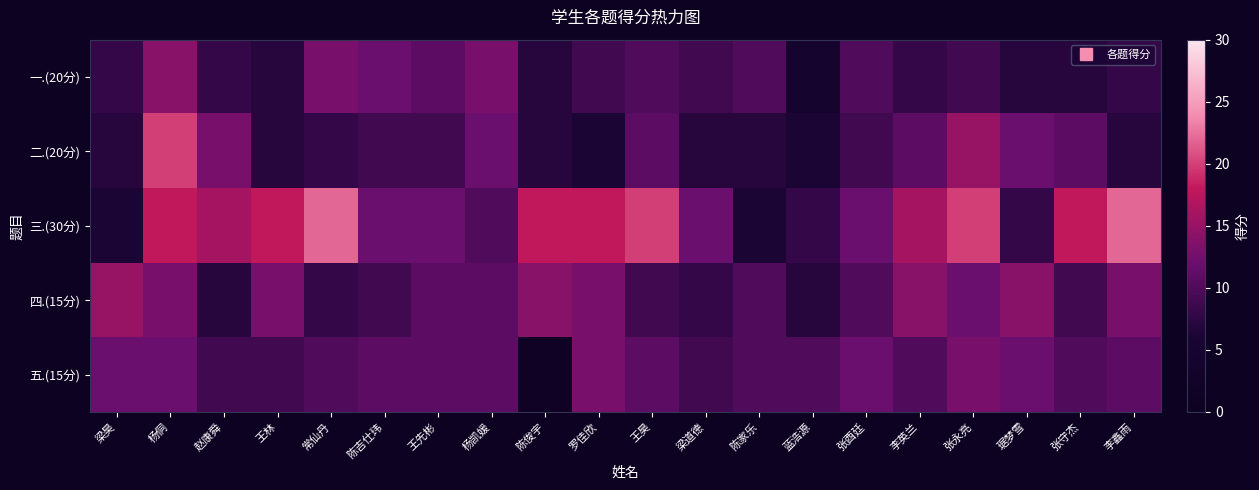

Count the number of data series in this chart.

5